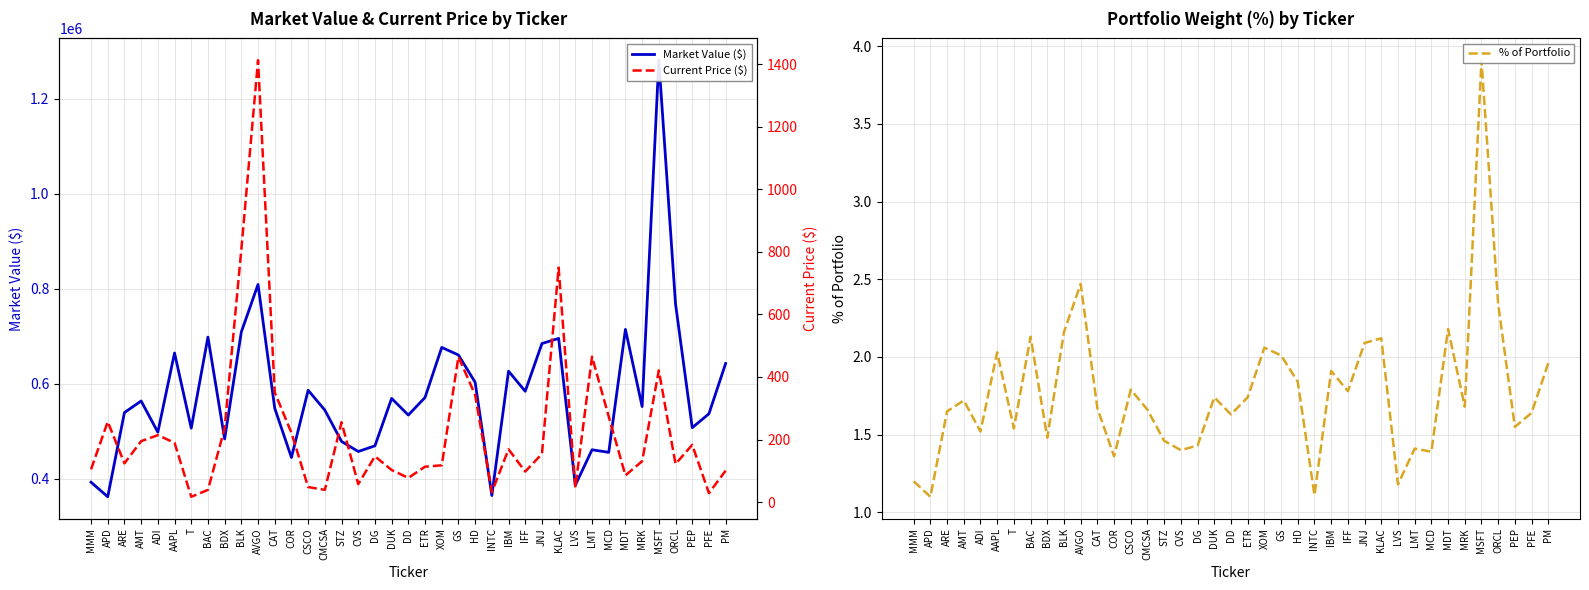

Reading left to right, transcribe all the data shown in this chart.

Market Value ($): 392806.0	362169.0	539413.0	563766.0	498043.0	664820.0	506579.0	698234.0	483888.0	709169.0	809150.0	548526.0	444809.0	586413.0	544566.0	478601.0	457457.0	469381.0	569219.0	534147.0	571271.0	676574.0	660547.0	603205.0	364790.0	626541.0	584241.0	684695.0	695517.0	386573.0	461111.0	455668.0	714495.0	552052.0	1281073.0	768142.0	507581.0	536900.0	642714.0
% of Portfolio: 1.2	1.1	1.6	1.7	1.5	2.0	1.5	2.1	1.5	2.2	2.5	1.7	1.4	1.8	1.7	1.5	1.4	1.4	1.7	1.6	1.7	2.1	2.0	1.8	1.1	1.9	1.8	2.1	2.1	1.2	1.4	1.4	2.2	1.7	3.9	2.3	1.6	1.6	2.0
Current Price ($): 104.9	257.0	124.1	194.9	214.1	189.8	17.3	39.2	236.6	807.7	1412.1	350.7	221.8	48.3	39.4	255.4	57.5	146.6	102.8	77.6	113.4	117.9	464.5	342.7	32.0	169.0	97.8	154.3	749.5	46.6	464.8	273.5	85.6	130.9	421.0	122.2	183.1	28.9	100.7